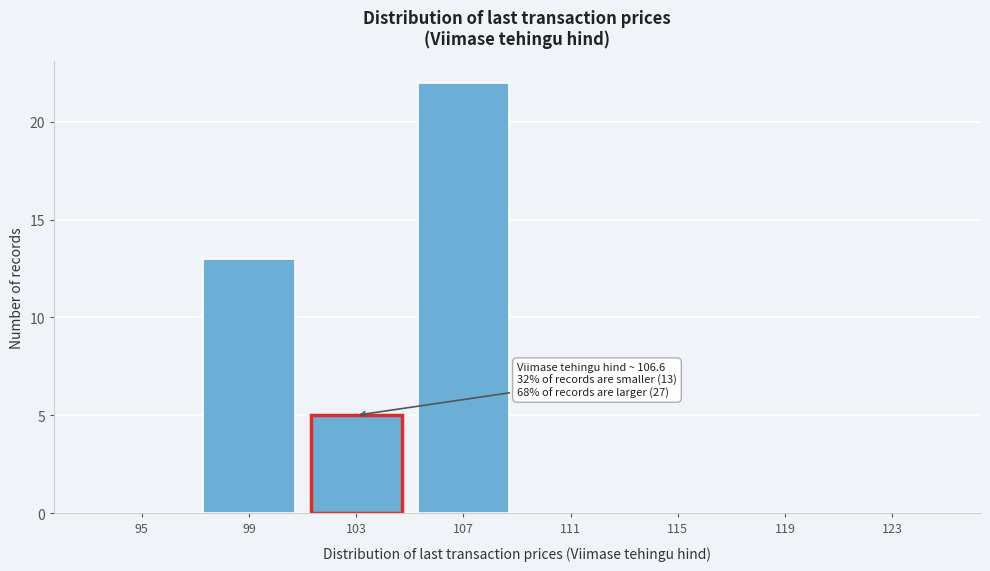

Reading right to left, what are all the values shown in this chart?

123=0	119=0	115=0	111=0	107=22	103=5	99=13	95=0